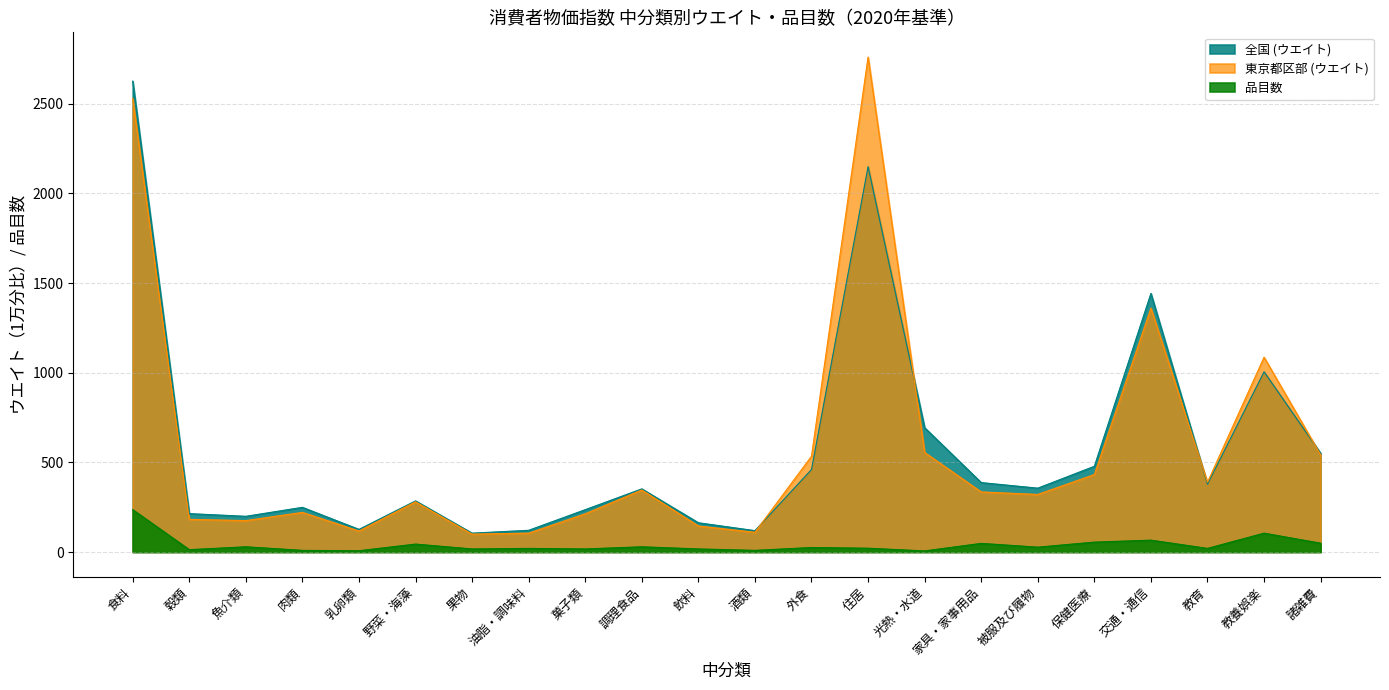

In 全国 (ウエイト), how many points are lower than both neighbors (excluding endpoints)?

6